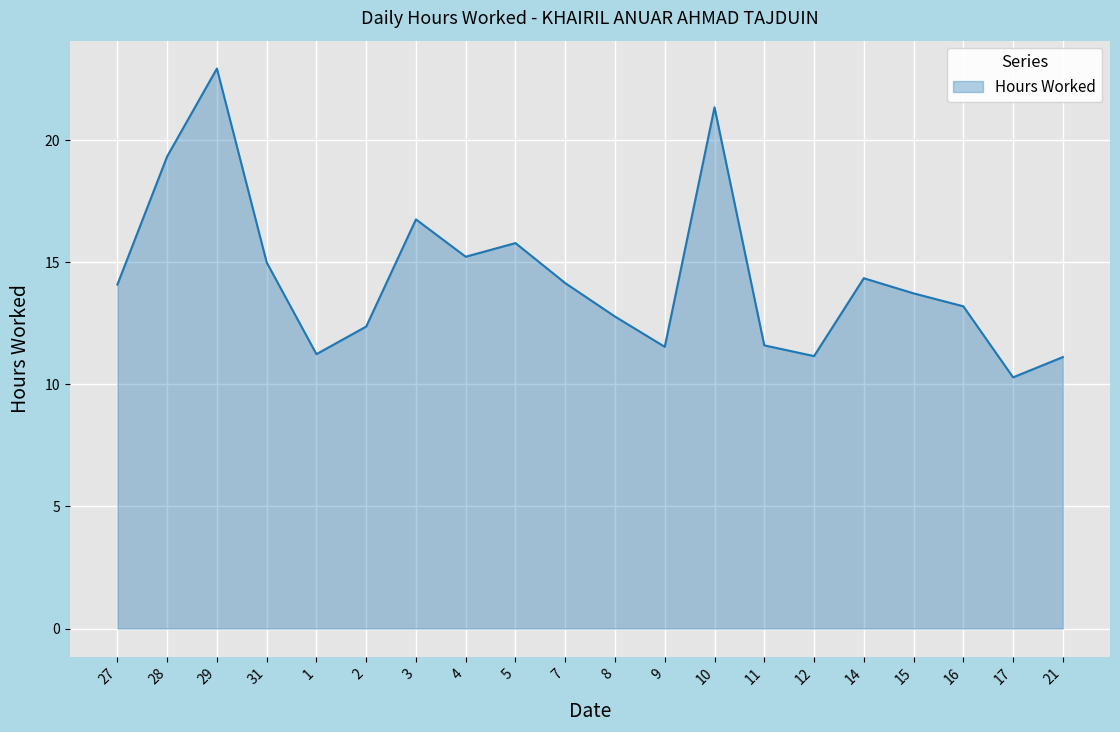

How many lines are shown in the chart?

1